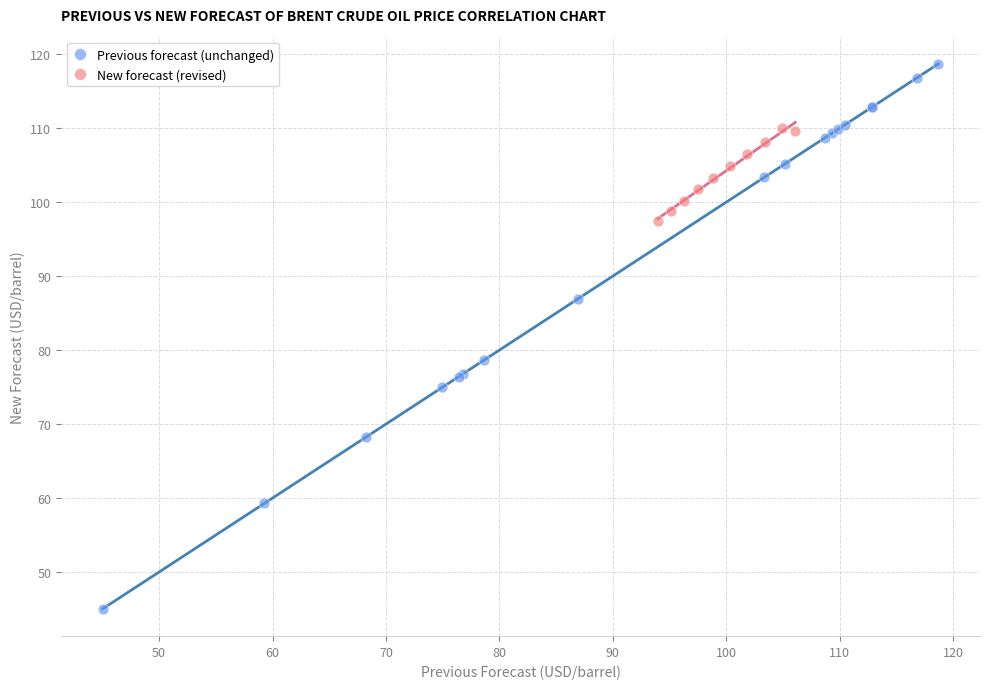

Which series has the largest Y range (max minus min)?

Previous forecast (unchanged)